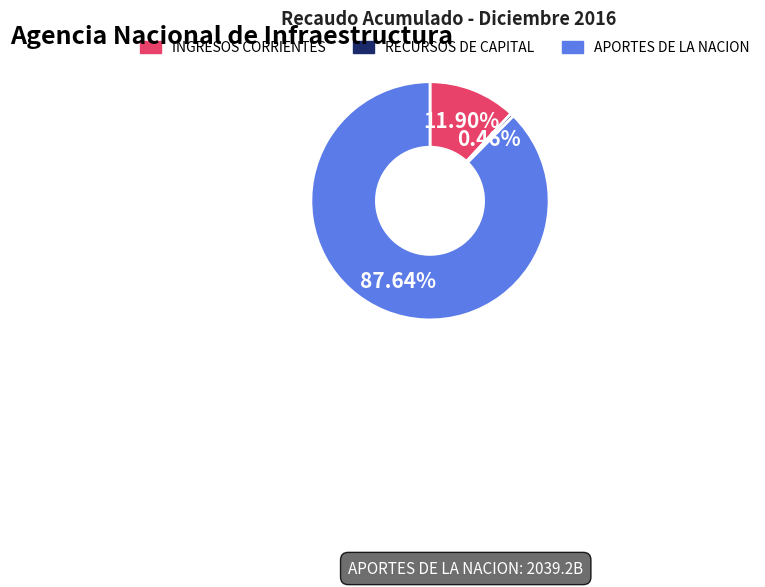

True or false: APORTES DE LA NACION accounts for 88% of the total.

True